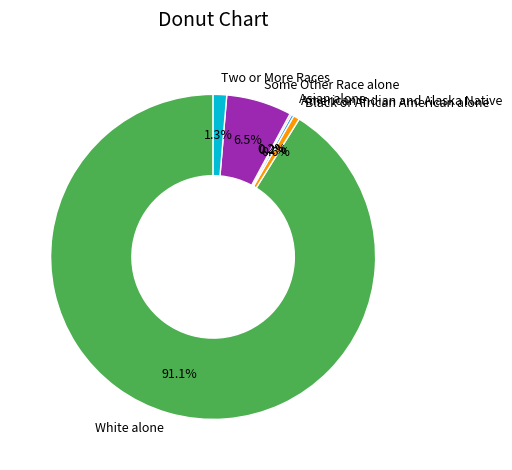

What portion of the pie excludes Black or African American alone?

99.4%